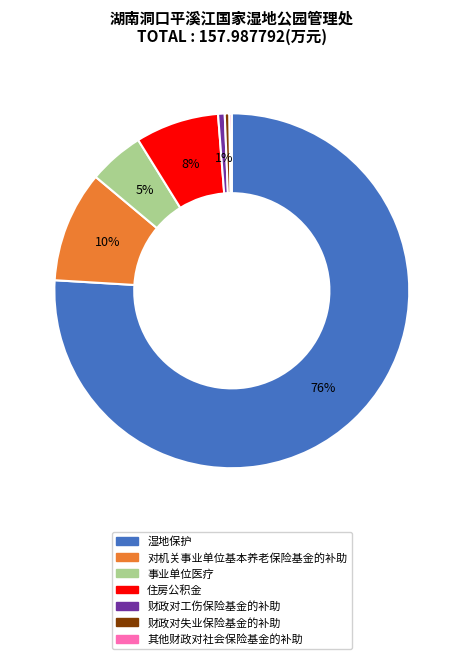

Combined, do 事业单位医疗 and 财政对工伤保险基金的补助 account for over 50%?

No